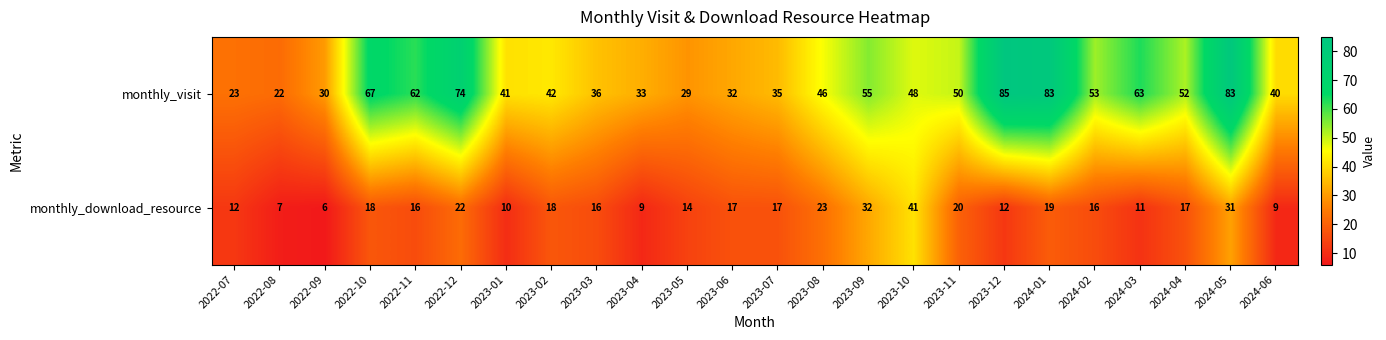

How many distinct data groups are displayed?

2